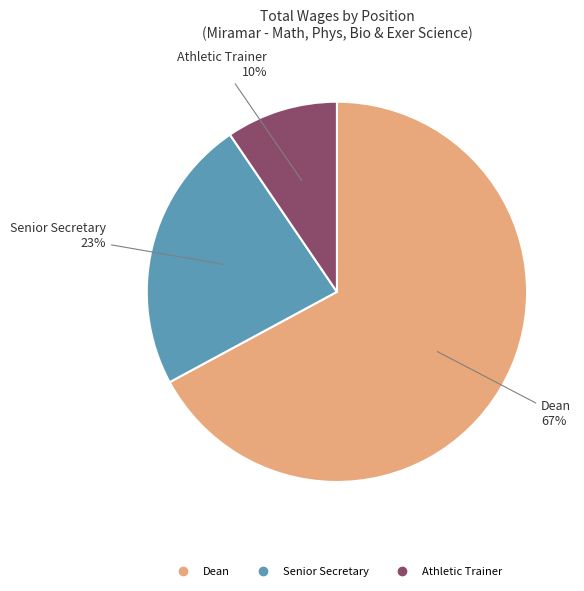

Is Athletic Trainer the majority of the pie?

No